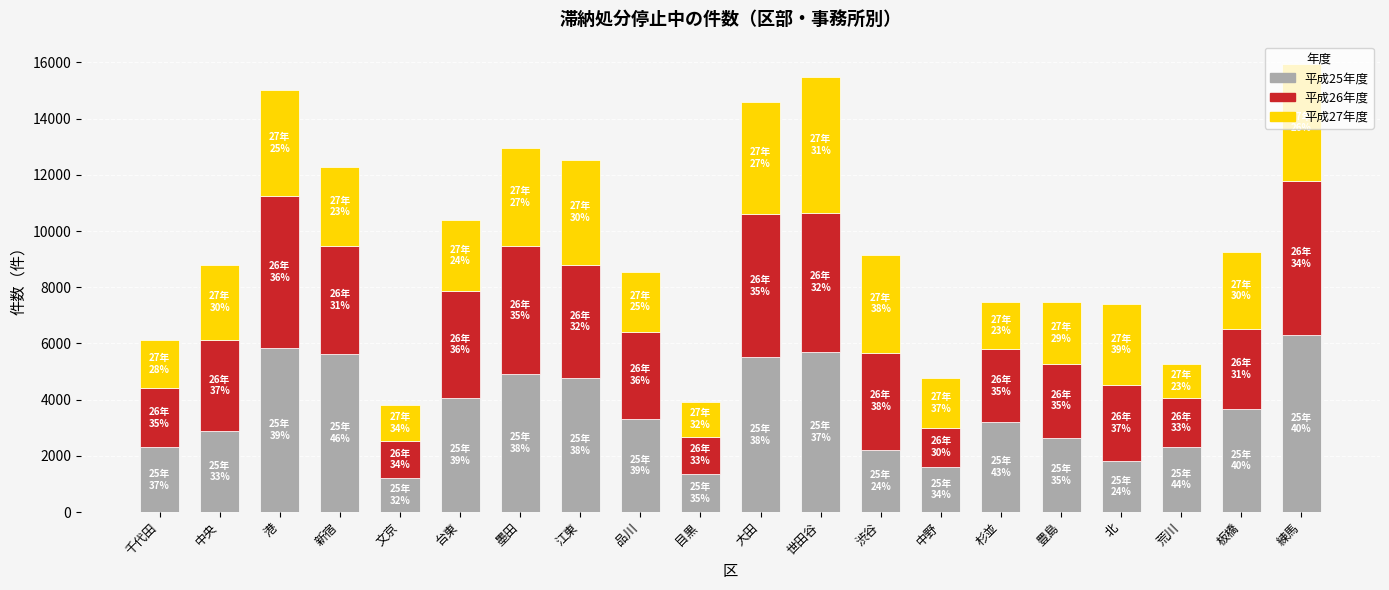

Count the number of categories in the chart.

20